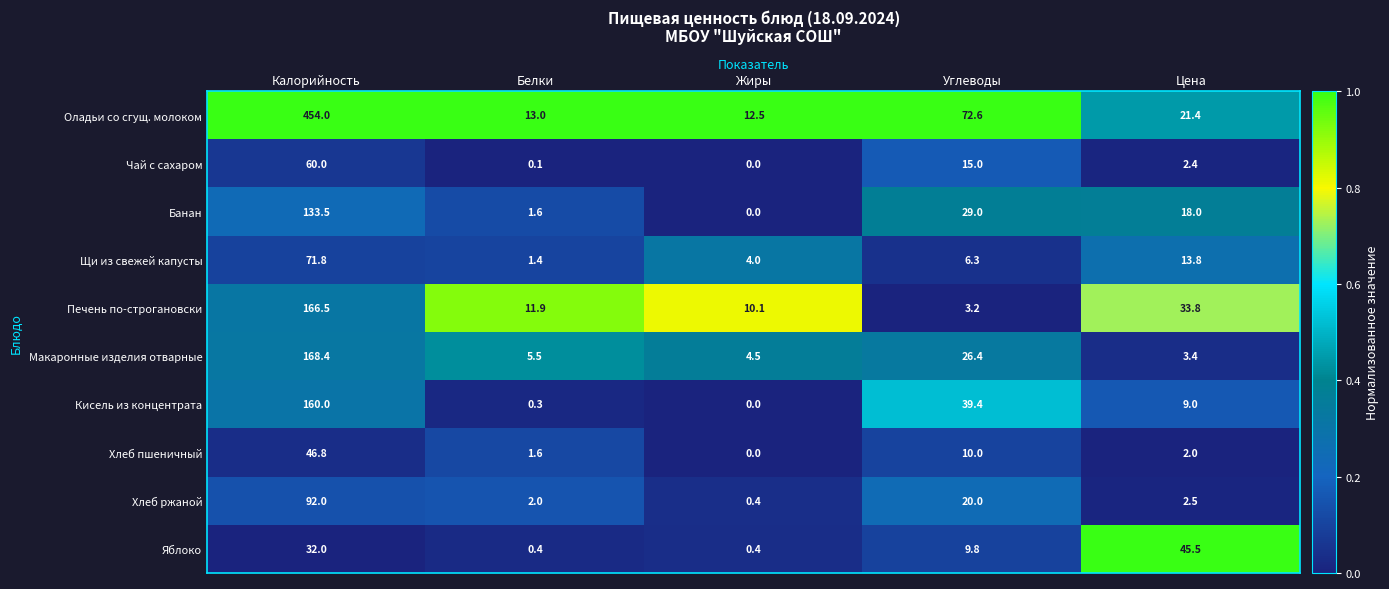

What is the spread (max minus min) of values at Жиры?

12.5